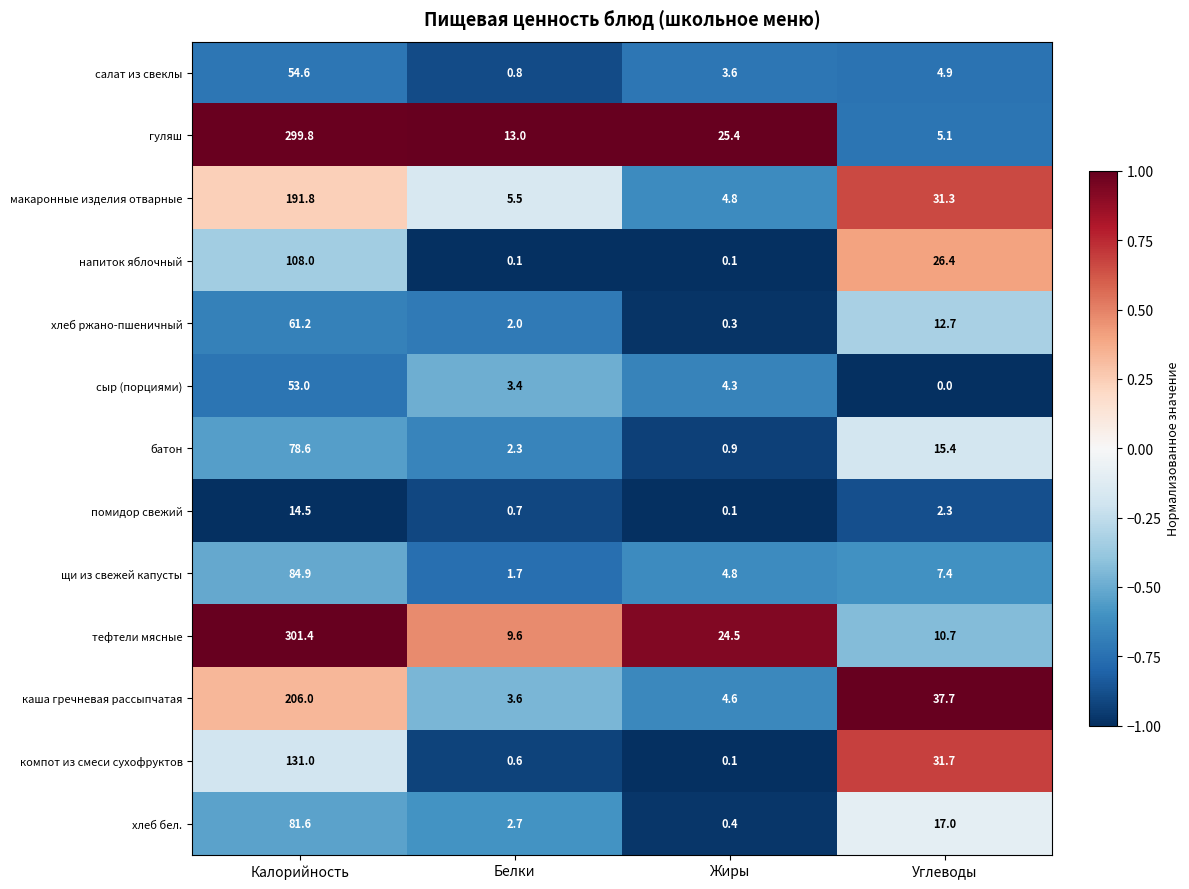

Which series changed the most between Калорийность and Жиры?

тефтели мясные